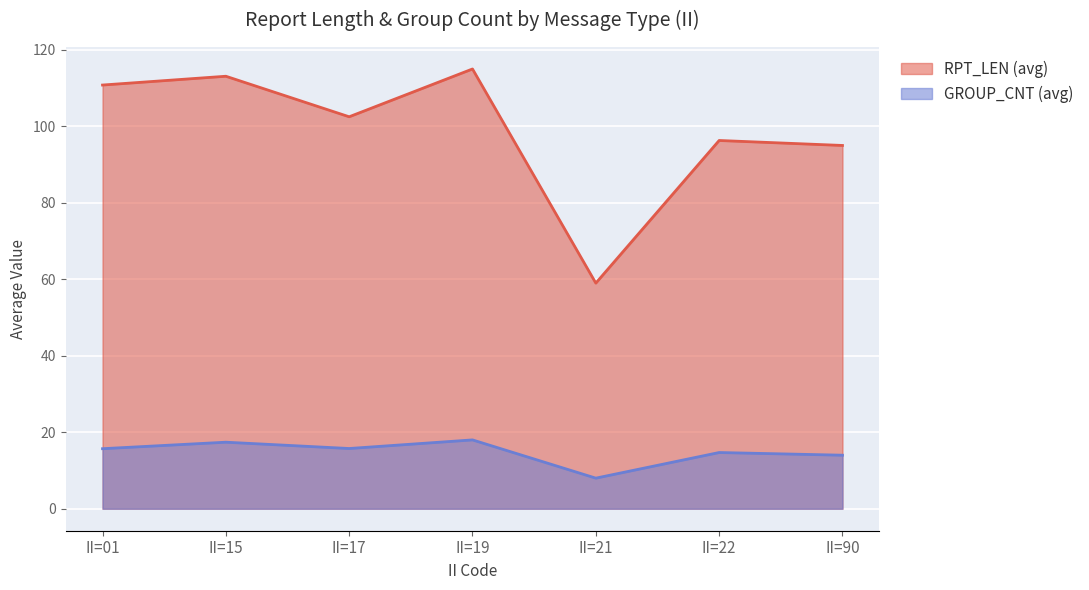

Which series changed the most between 19 and 90?

RPT_LEN (avg)